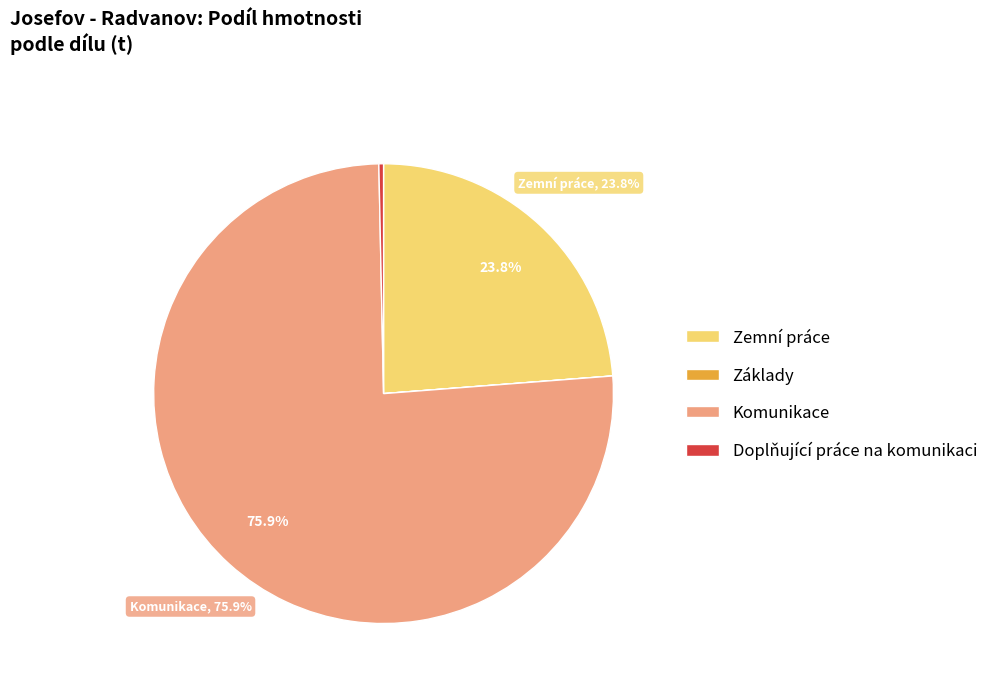

What is the largest slice in the pie chart?

Komunikace